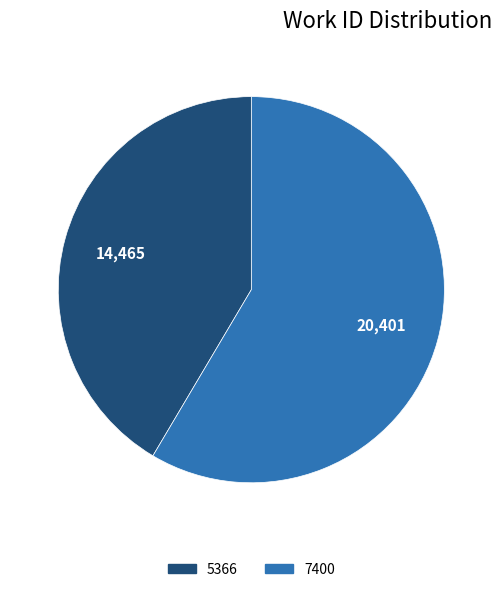

Which category has the smallest portion of the pie?

5366